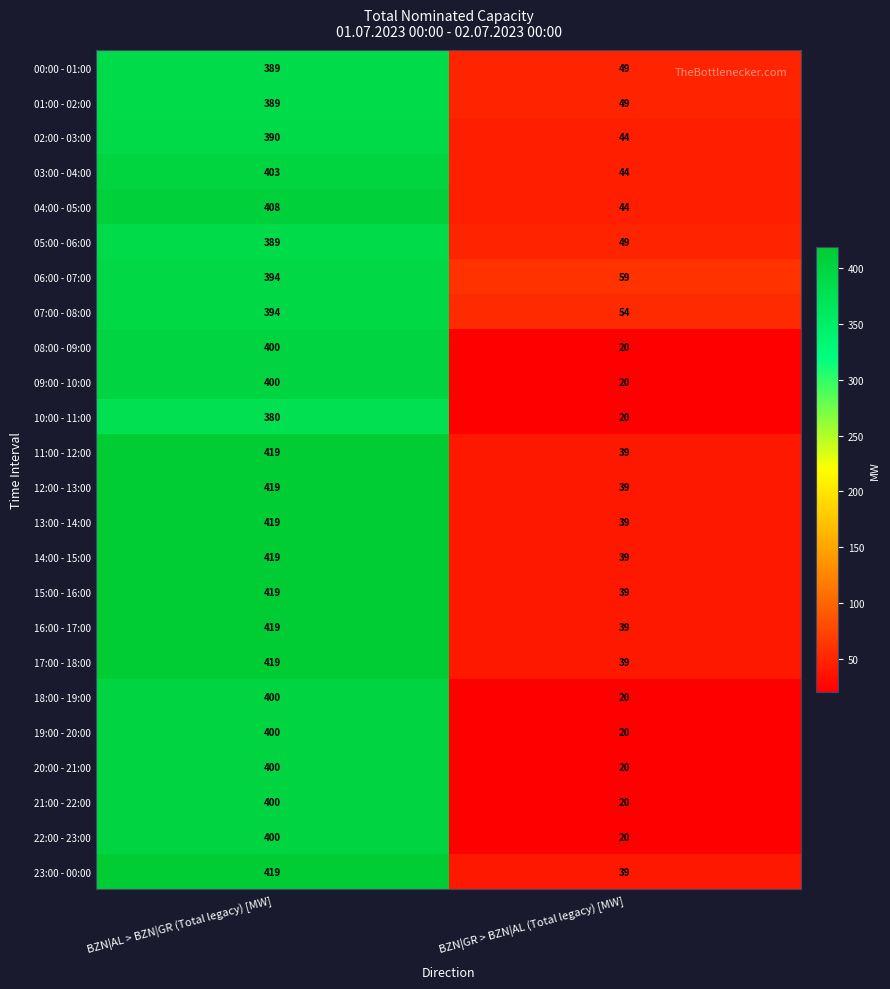

Is the value of 23:00 - 00:00 at BZN|AL > BZN|GR (Total legacy) [MW] greater than the value of 04:00 - 05:00 at BZN|AL > BZN|GR (Total legacy) [MW]?

Yes